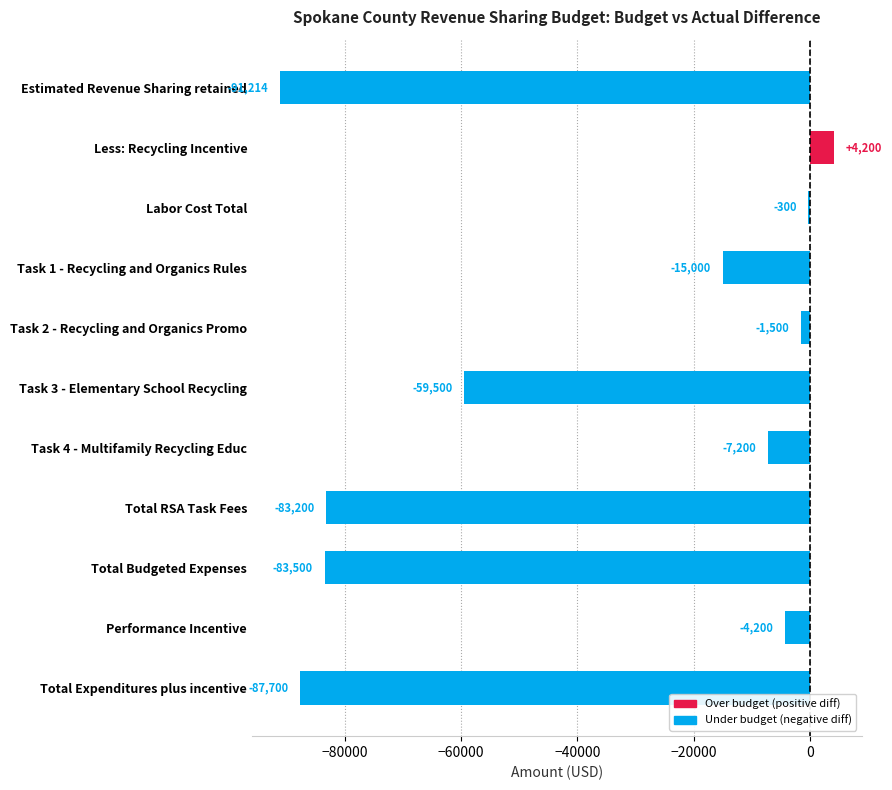

What is the maximum value shown in the chart?

4200.0